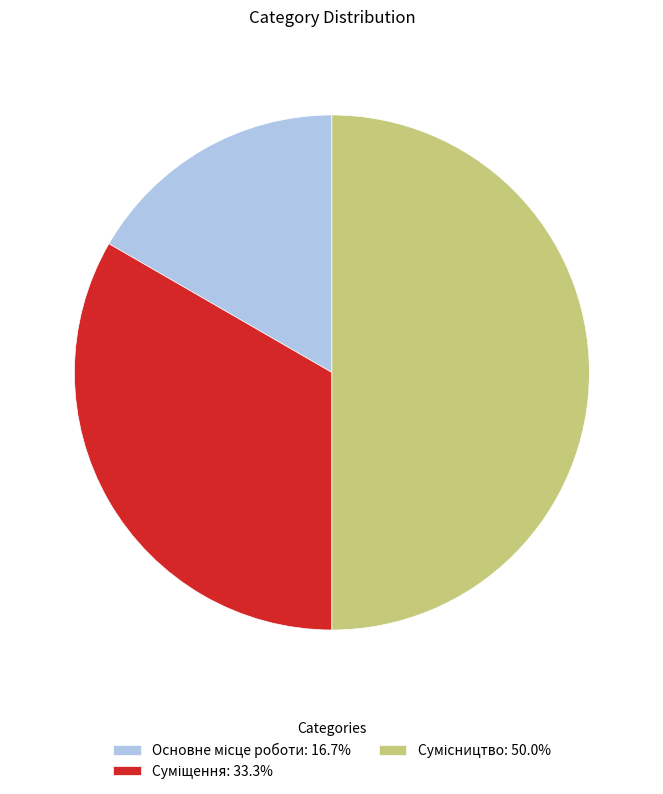

To the nearest percent, what is the difference between the Основне місце роботи and Сумісництво slice percentages?

33%